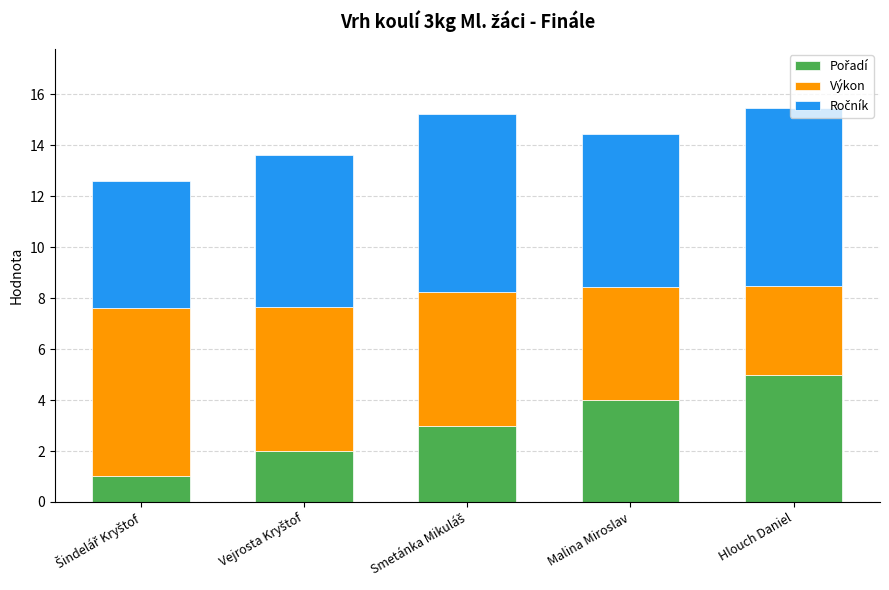

What is the total value across all series at Hlouch Daniel?

15.5